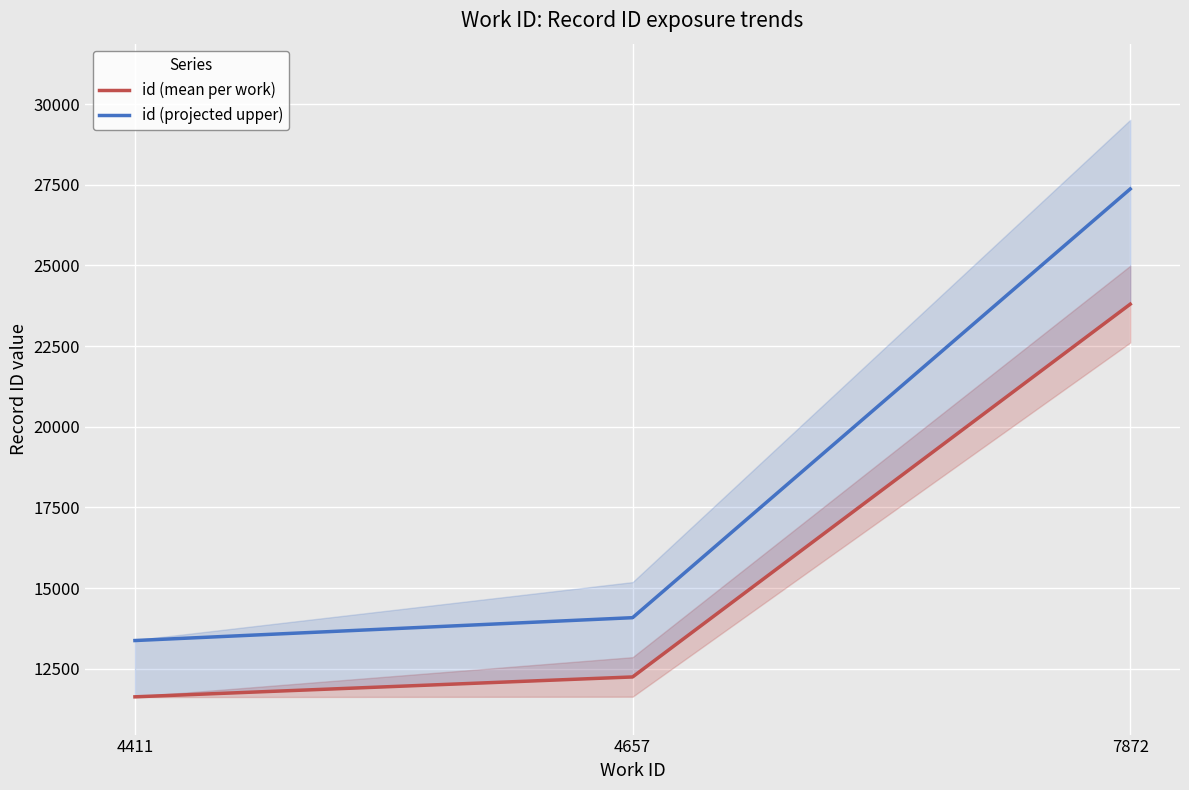

Rank the series at 4657 from lowest to highest value.

id (mean per work), id (projected upper)